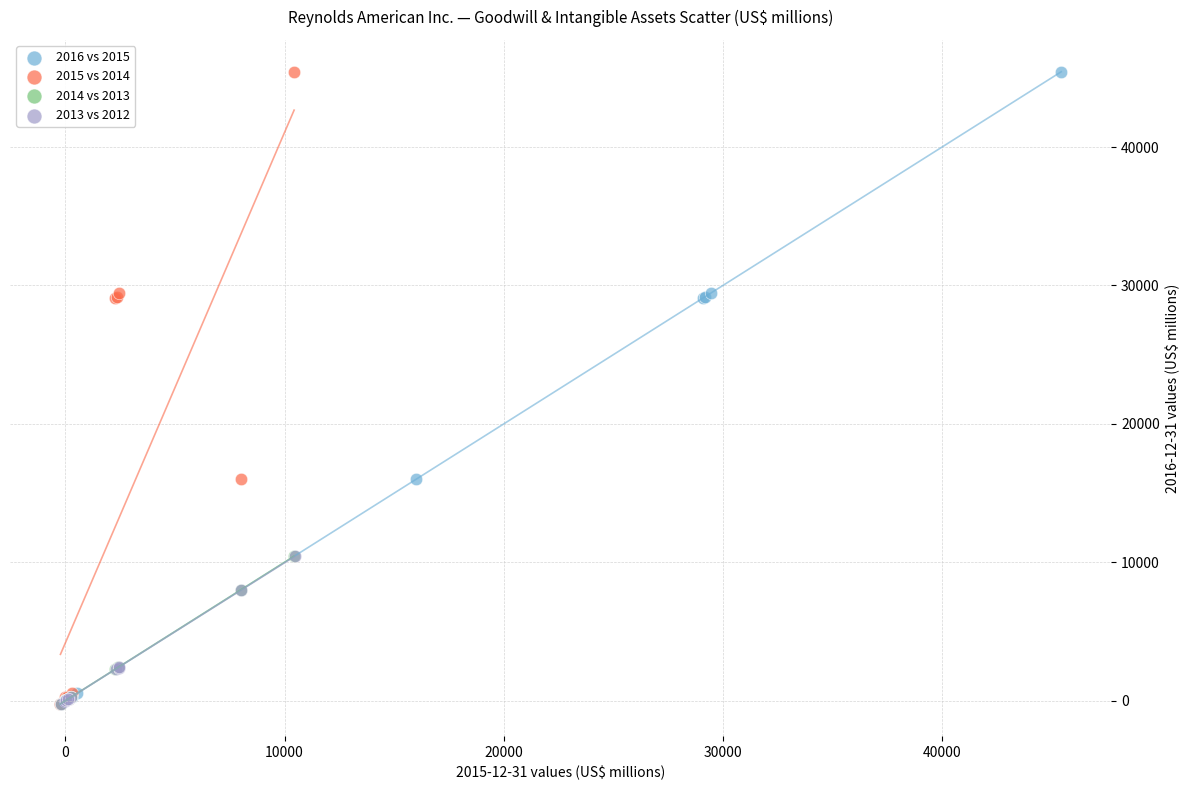

What are all the series names shown in the legend?

2016 vs 2015, 2015 vs 2014, 2014 vs 2013, 2013 vs 2012